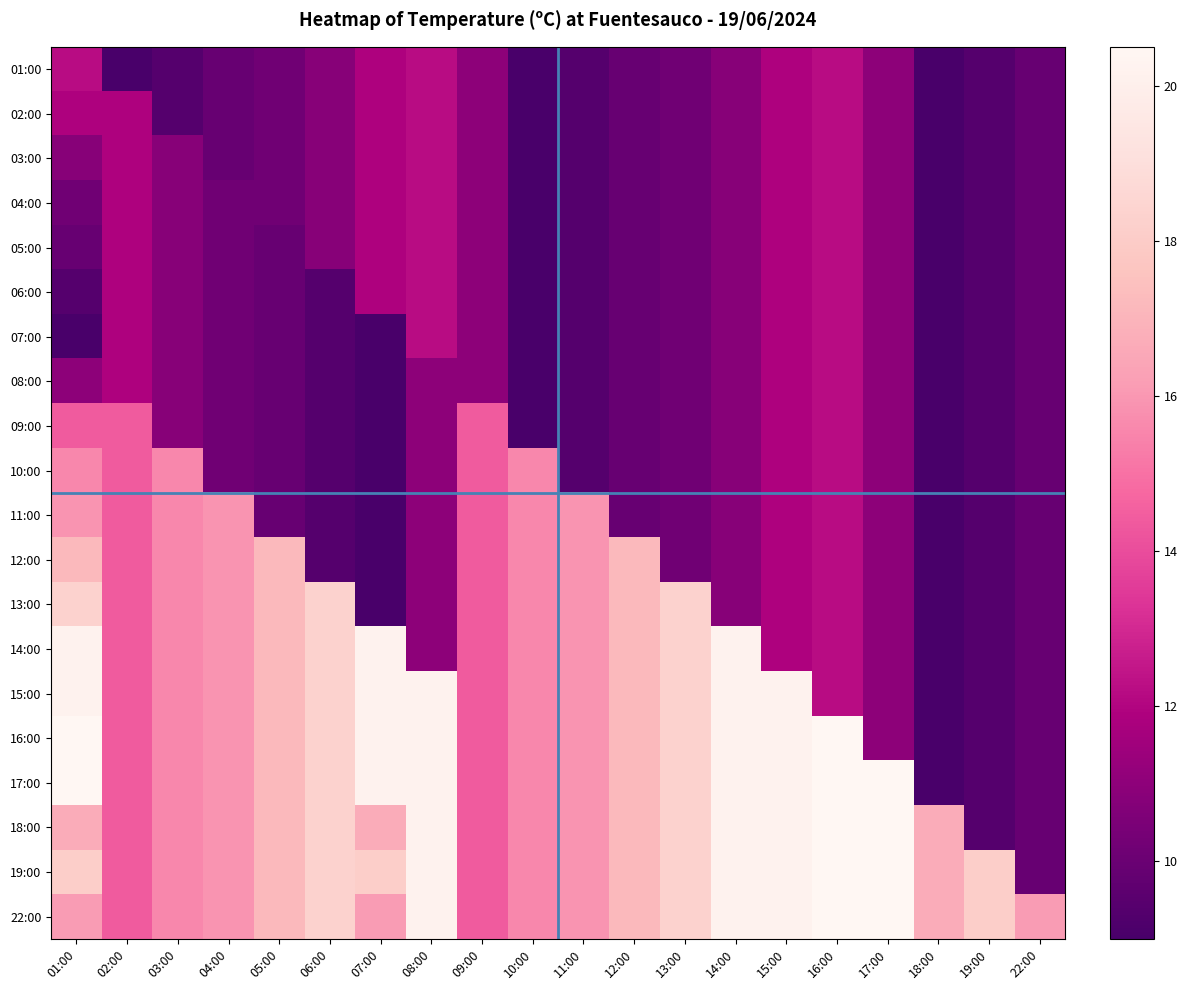

List the series in order of their peak value, highest first.

16:00, 17:00, 18:00, 19:00, 22:00, 14:00, 15:00, 13:00, 12:00, 11:00, 10:00, 09:00, 01:00, 02:00, 03:00, 04:00, 05:00, 06:00, 07:00, 08:00